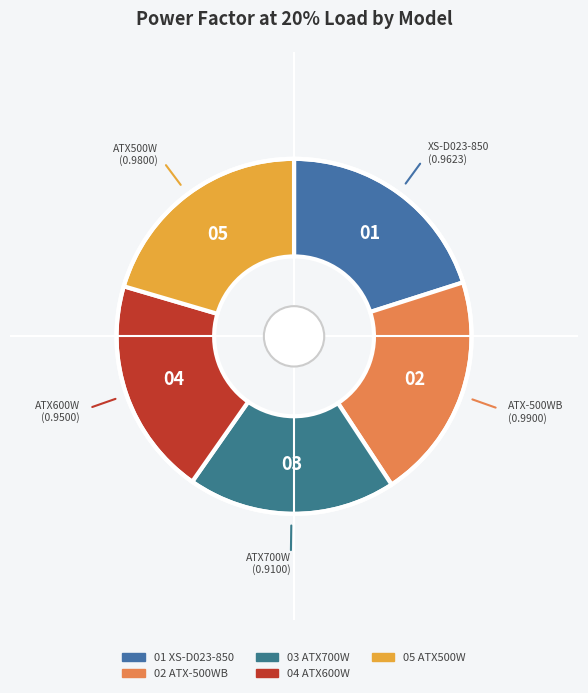

Count the number of slices in the pie.

5